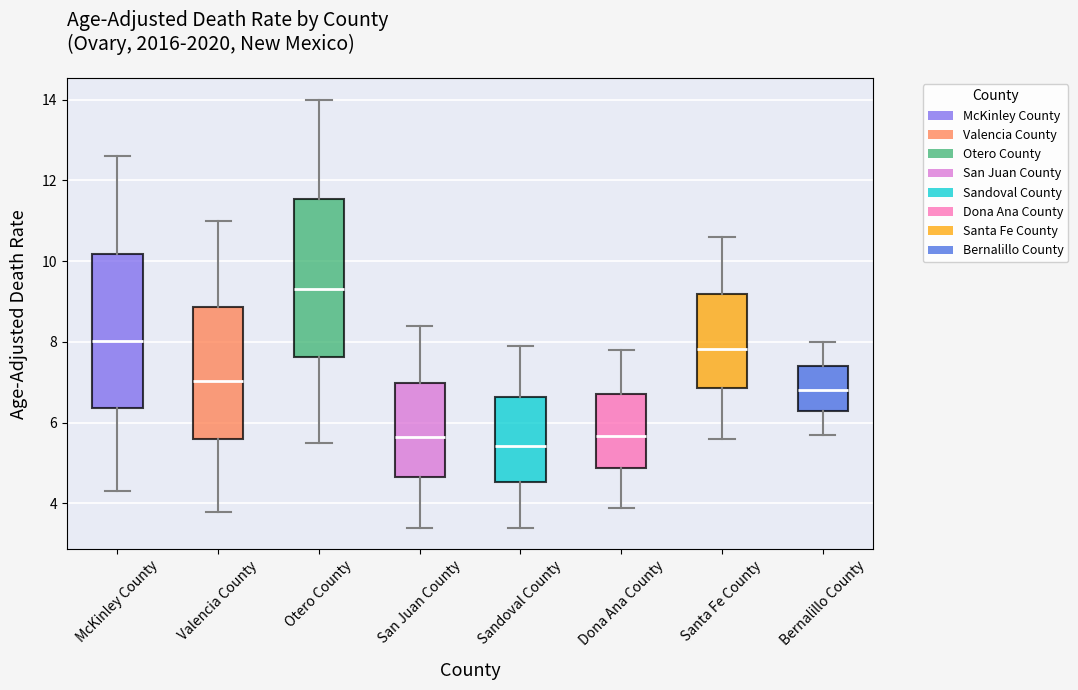

Reading left to right, read every box against the y-axis: the position of its median line, the range the box covers, and the ends of its whiskers. The values are not printed on the chart, so give them approximately, as read against the axis.

McKinley County: median 8.0, box 6.4 to 10.2, whiskers 4.4 to 12.6
Valencia County: median 7.0, box 5.6 to 8.8, whiskers 3.8 to 11.0
Otero County: median 9.4, box 7.6 to 11.6, whiskers 5.6 to 14.0
San Juan County: median 5.6, box 4.6 to 7.0, whiskers 3.4 to 8.4
Sandoval County: median 5.4, box 4.6 to 6.6, whiskers 3.4 to 8.0
Dona Ana County: median 5.6, box 4.8 to 6.8, whiskers 4.0 to 7.8
Santa Fe County: median 7.8, box 6.8 to 9.2, whiskers 5.6 to 10.6
Bernalillo County: median 6.8, box 6.2 to 7.4, whiskers 5.8 to 8.0